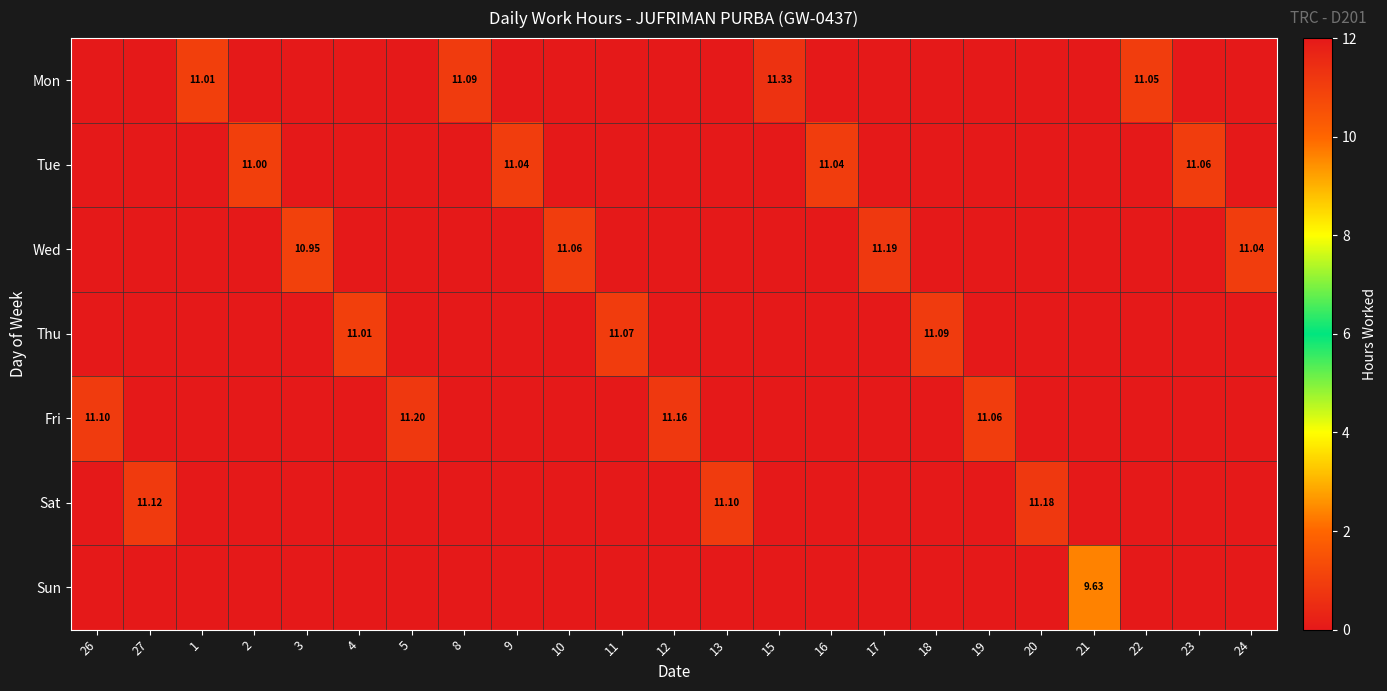

At how many categories does at least one series exceed 2?

23